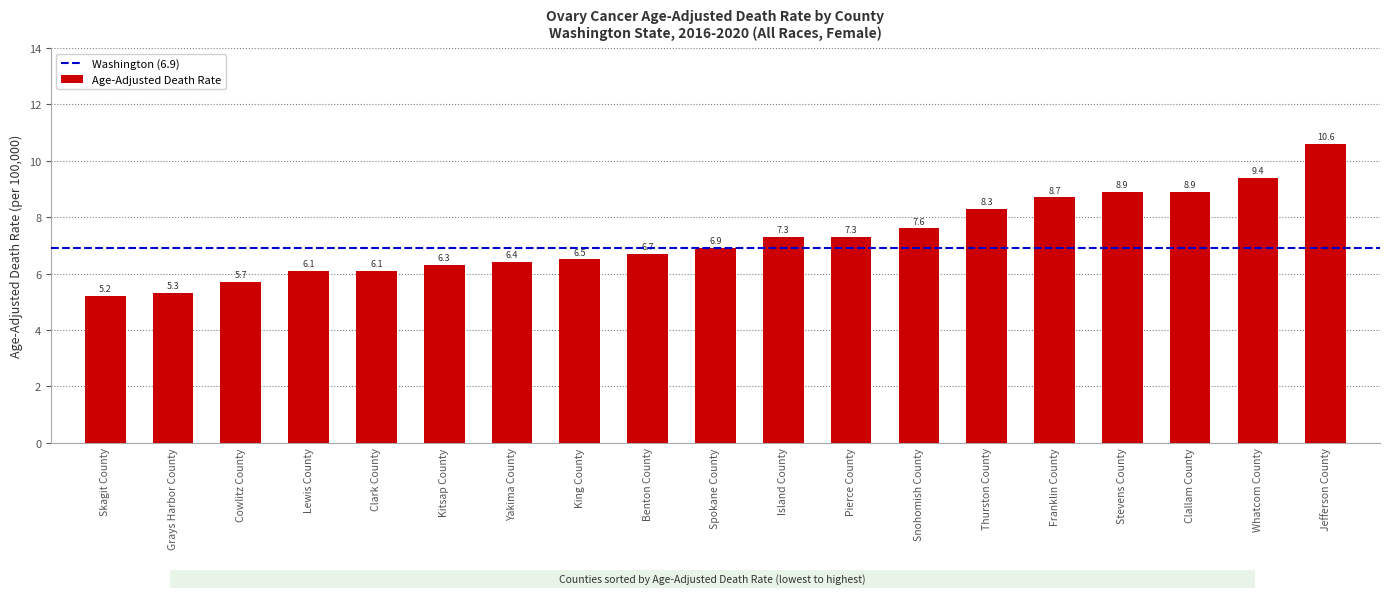

What is the maximum value shown in the chart?

10.6